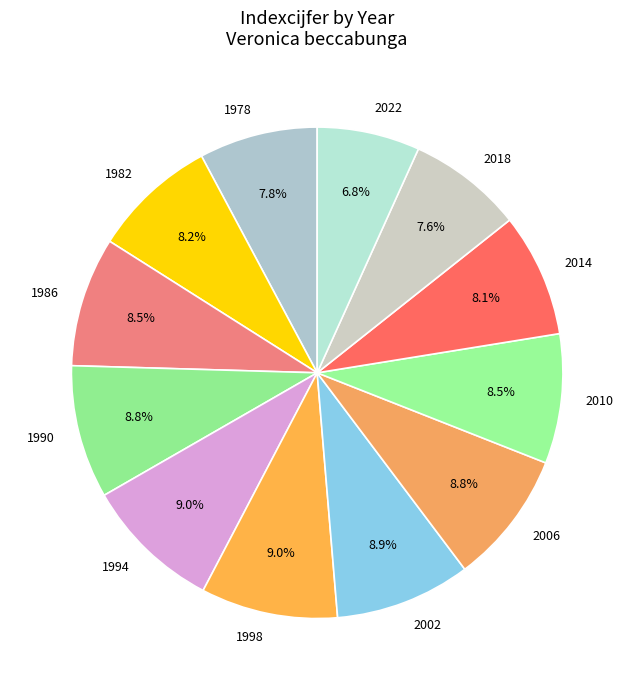

Which category has the smallest portion of the pie?

2022